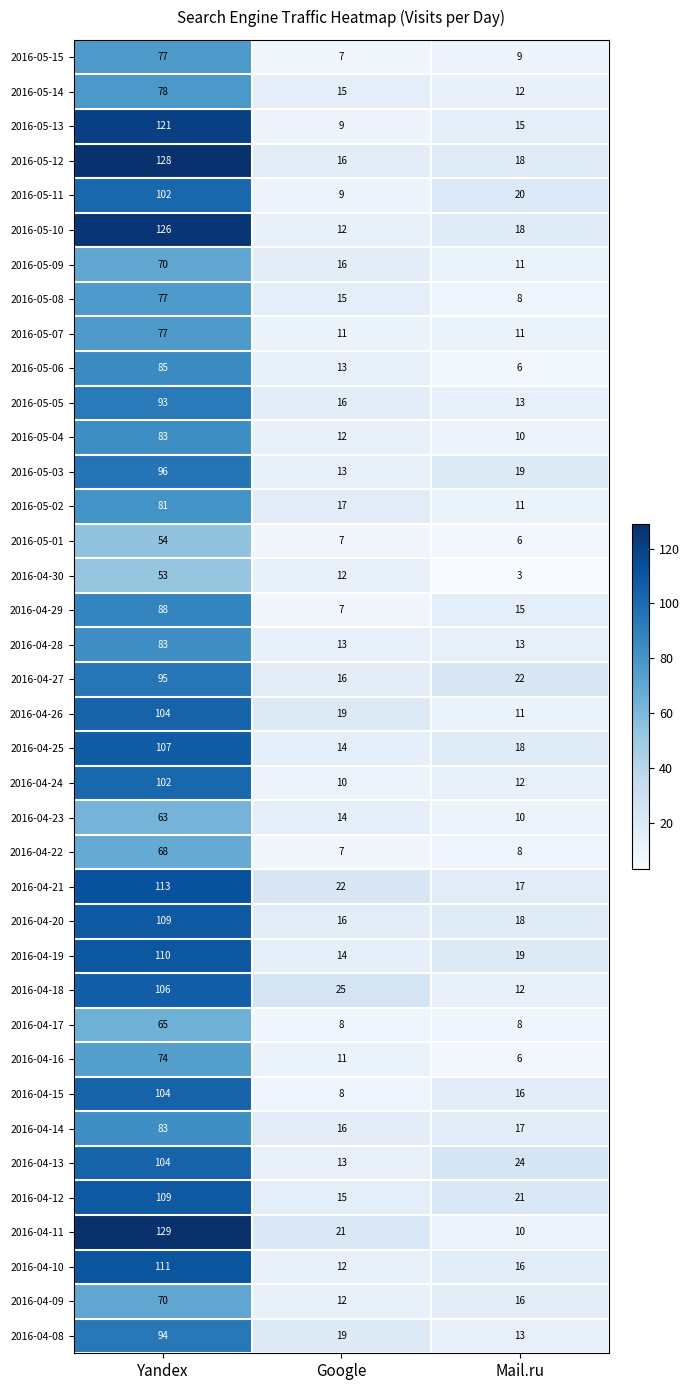

What is the difference between the 2016-05-09 values at Yandex and Mail.ru?

59